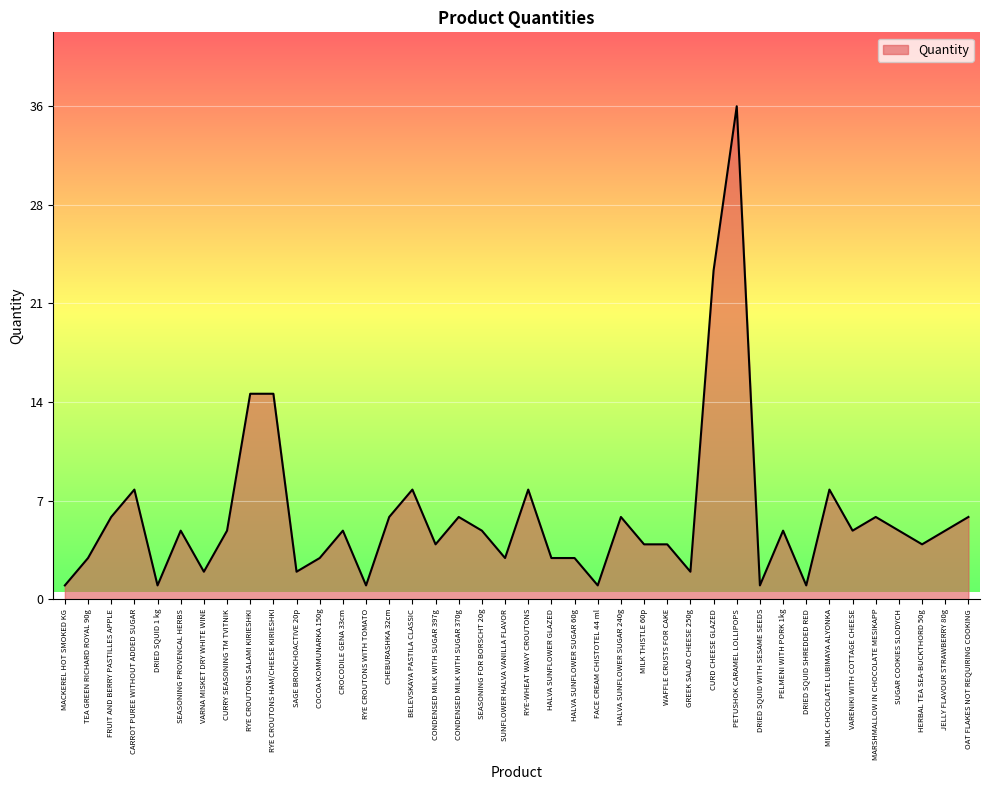

Reading left to right, list all the values displayed in this chart.

MACKEREL HOT SMOKED KG=1	TEA GREEN RICHARD ROYAL 90g=3	FRUIT AND BERRY PASTILLES APPLE=6	CARROT PUREE WITHOUT ADDED SUGAR=8	DRIED SQUID 1 kg=1	SEASONING PROVENCAL HERBS=5	VARNA MISKET DRY WHITE WINE=2	CURRY SEASONING TM TVITNIK=5	RYE CROUTONS SALAMI KIRIESHKI=15	RYE CROUTONS HAM/CHEESE KIRIESHKI=15	SAGE BRONCHOACTIVE 20p=2	COCOA KOMMUNARKA 150g=3	CROCODILE GENA 33cm=5	RYE CROUTONS WITH TOMATO=1	CHEBURASHKA 32cm=6	BELEVSKAYA PASTILA CLASSIC=8	CONDENSED MILK WITH SUGAR 397g=4	CONDENSED MILK WITH SUGAR 370g=6	SEASONING FOR BORSCHT 20g=5	SUNFLOWER HALVA VANILLA FLAVOR=3	RYE-WHEAT WAVY CROUTONS=8	HALVA SUNFLOWER GLAZED=3	HALVA SUNFLOWER SUGAR 60g=3	FACE CREAM CHISTOTEL 44 ml=1	HALVA SUNFLOWER SUGAR 240g=6	MILK THISTLE 60p=4	WAFFLE CRUSTS FOR CAKE=4	GREEK SALAD CHEESE 250g=2	CURD CHEESE GLAZED=24	PETUSHOK CARAMEL LOLLIPOPS=36	DRIED SQUID WITH SESAME SEEDS=1	PELMENI WITH PORK 1kg=5	DRIED SQUID SHREDDED RED=1	MILK CHOCOLATE LUBIMAYA ALYONKA=8	VARENIKI WITH COTTAGE CHEESE=5	MARSHMALLOW IN CHOCOLATE MESIKAPP=6	SUGAR COOKIES SLODYCH=5	HERBAL TEA SEA-BUCKTHORD 50g=4	JELLY FLAVOUR STRAWBERRY 80g=5	OAT FLAKES NOT REQUIRING COOKING=6